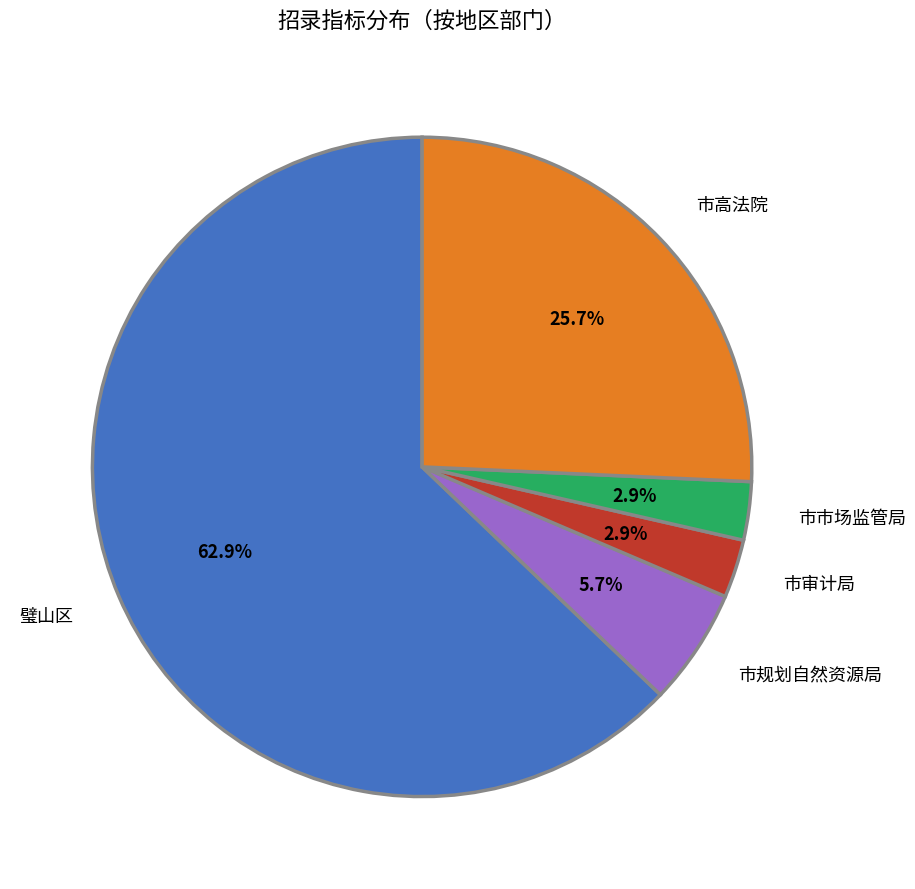

What is the largest slice in the pie chart?

璧山区